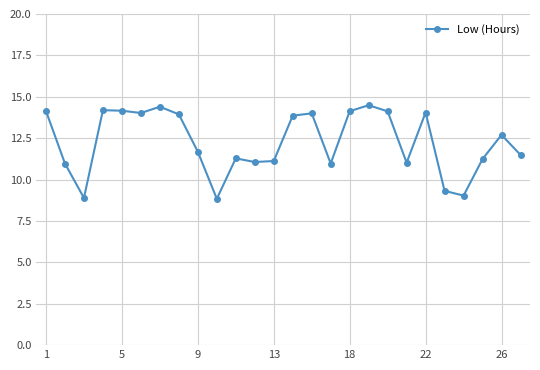

What is the difference between the maximum and second lowest values?

5.6